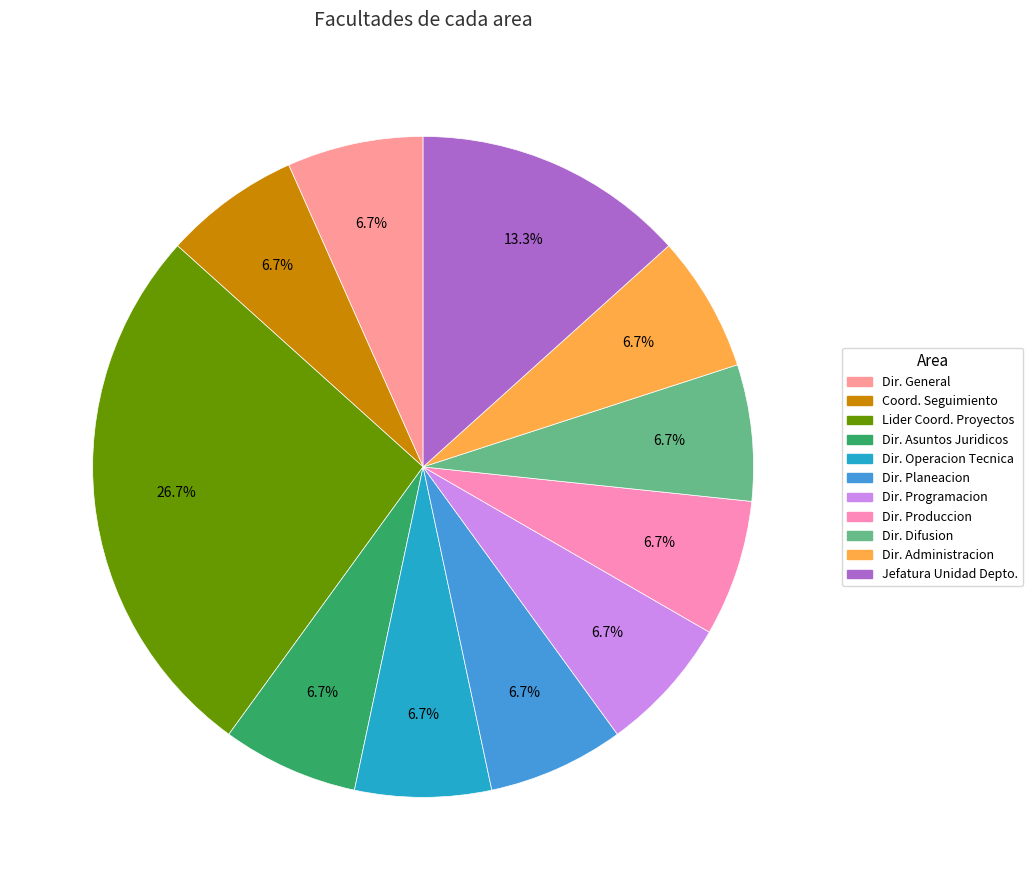

How many slices are in this pie chart?

11